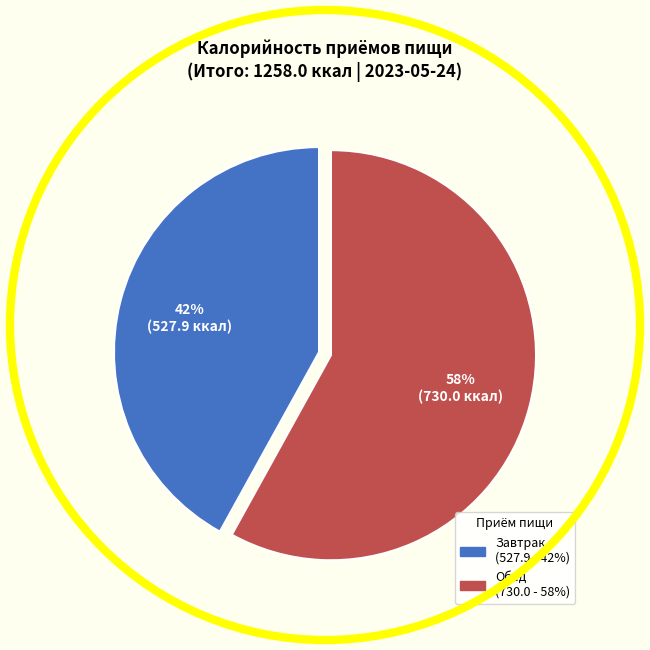

To the nearest percent, what percentage of the pie is Обед?

58%